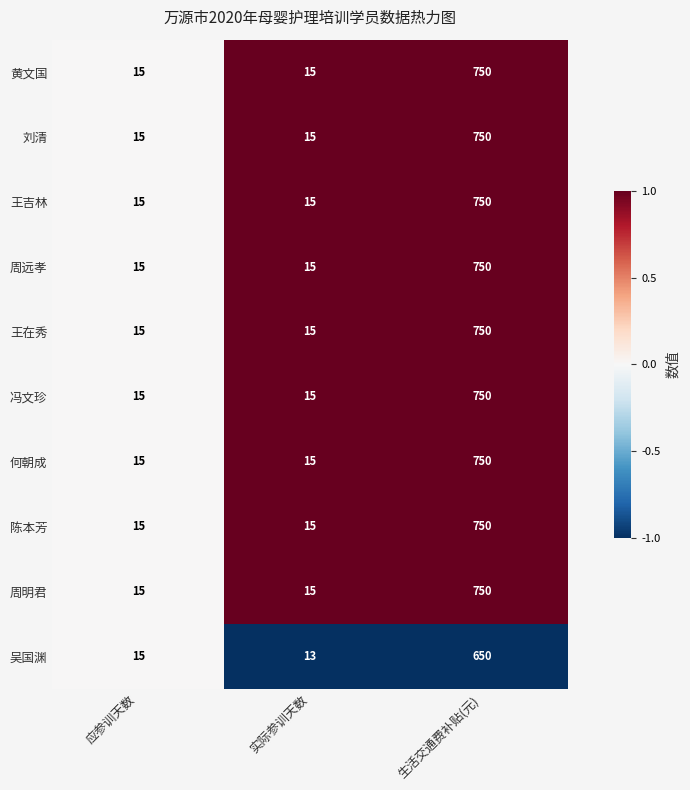

What is the total value across all series at 实际参训天数?

148